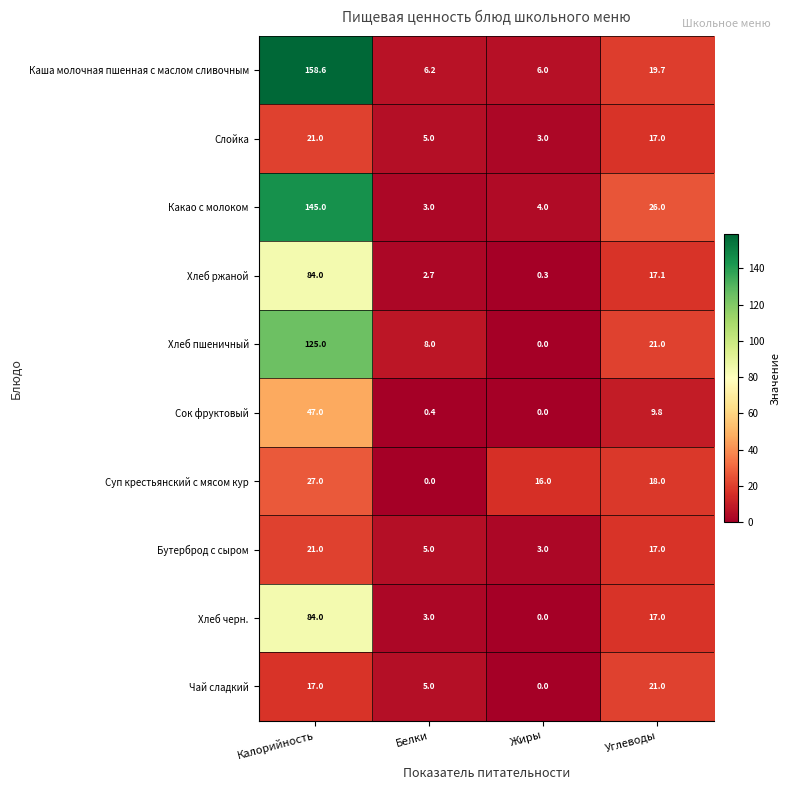

What is the greatest value displayed?

158.6